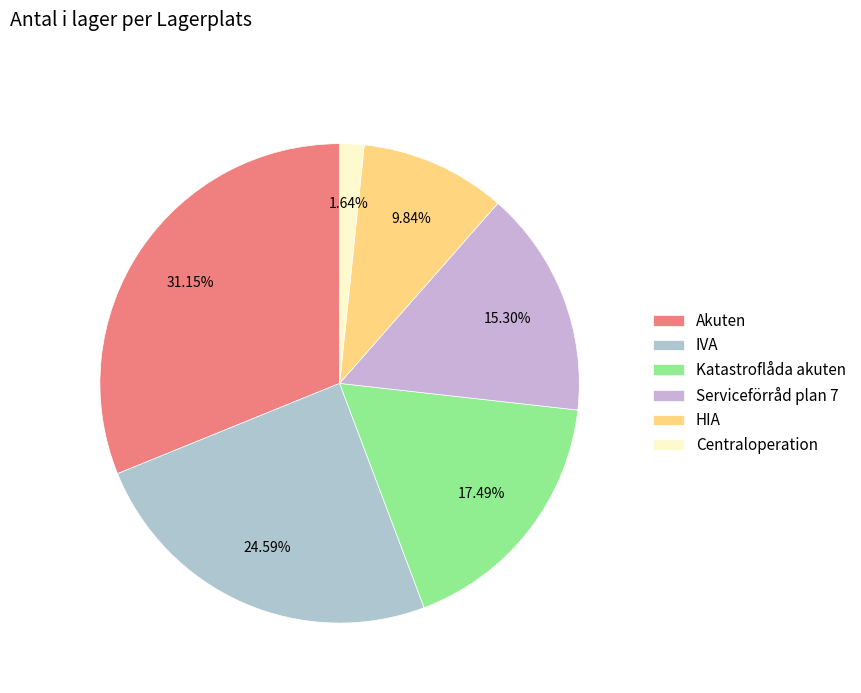

Which category has the biggest portion of the pie?

Akuten